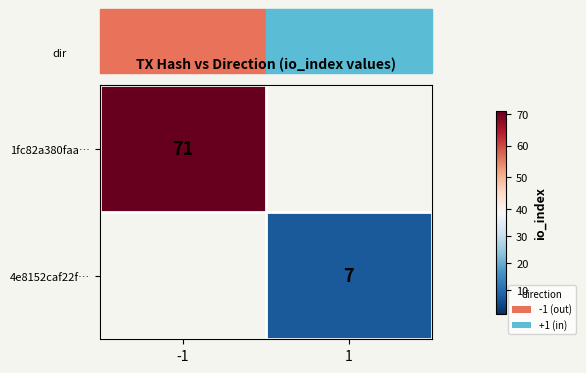

The value of 1fc82a380faa… at -1 is 71. True or false?

True